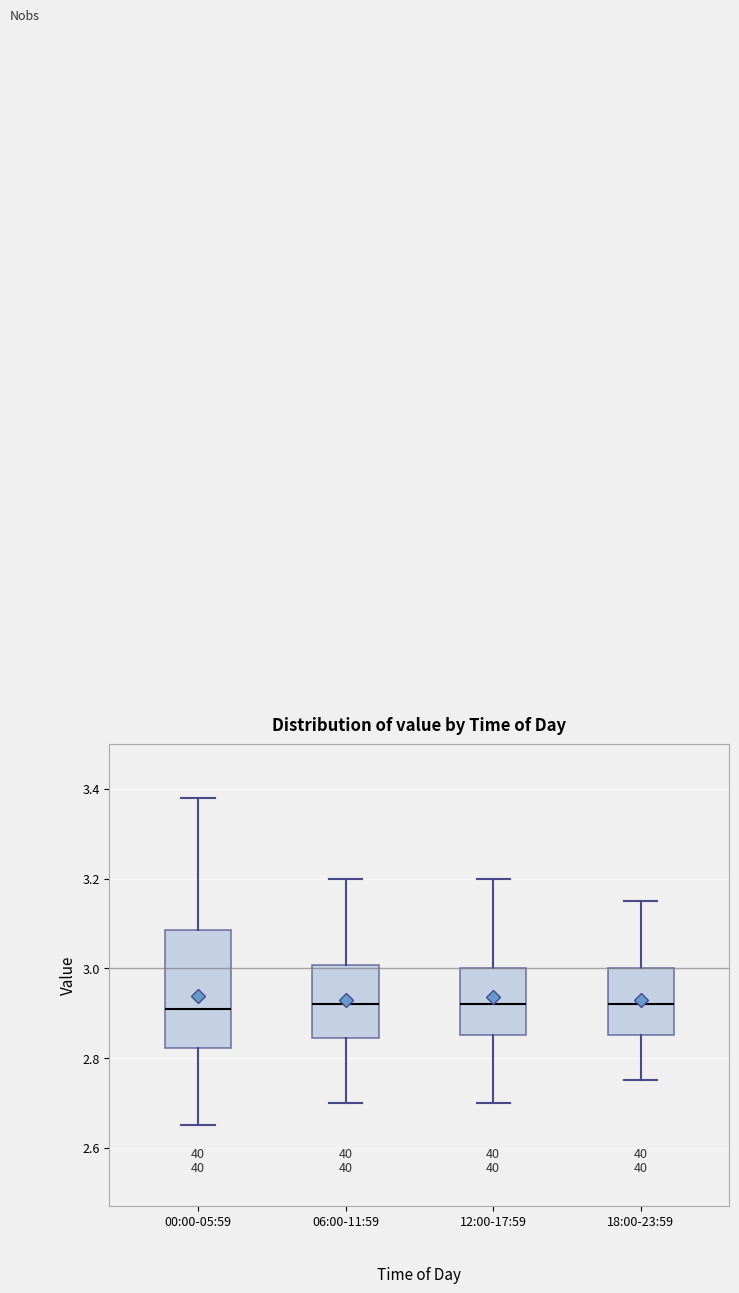

Comparing the boxes themselves (not the whiskers), which one is the tallest?

00:00-05:59